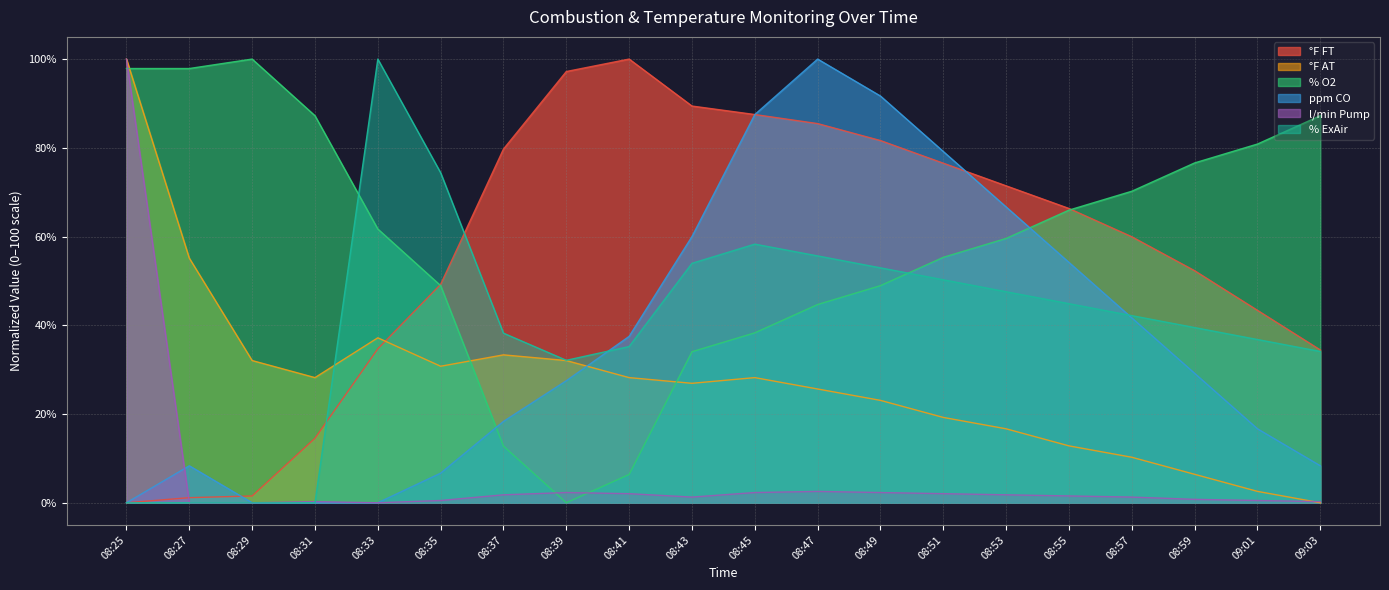

How many lines are shown in the chart?

6